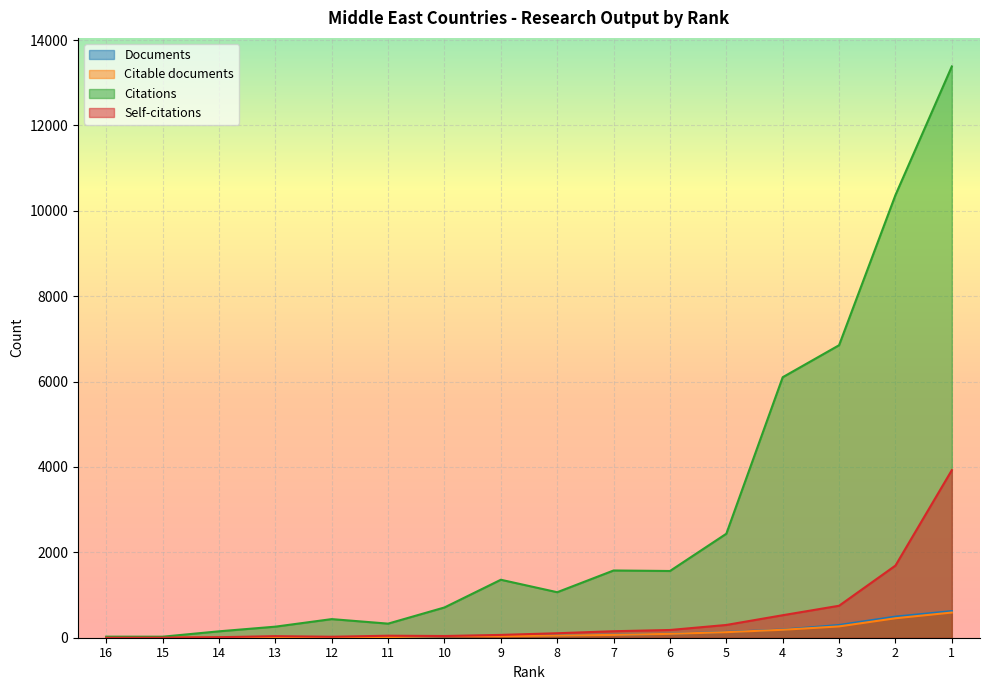

Where is the first local minimum for Citable documents?

9